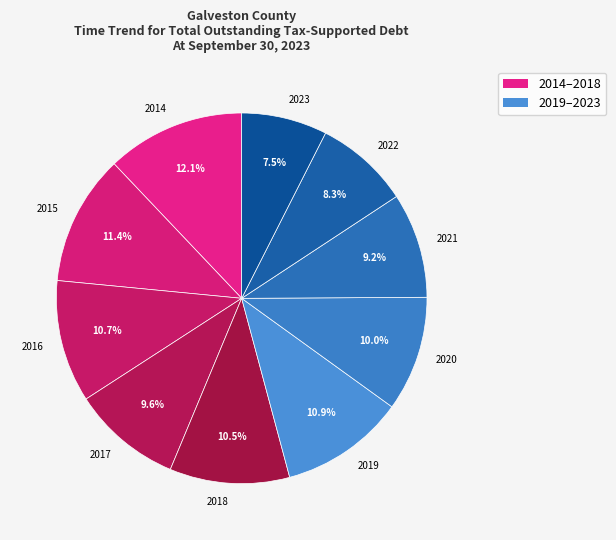

Does any single category account for the majority?

No